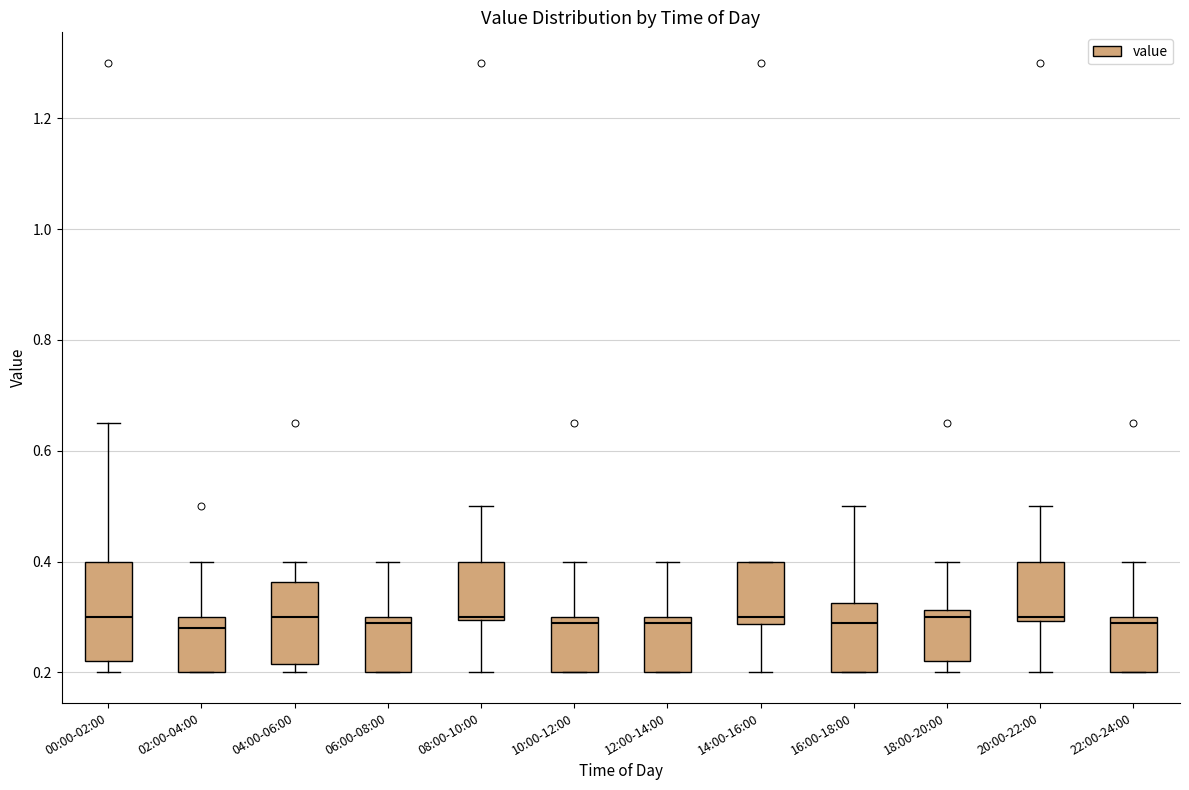

Reading left to right, transcribe this box plot: for each box, give where its median line is, the range the box spans, and where its two whiskers end, as read against the y-axis. The values are not printed on the chart, so give them approximately, as read against the axis.

00:00-02:00: median 0.30, box 0.22 to 0.40, whiskers 0.20 to 0.66
02:00-04:00: median 0.28, box 0.20 to 0.30, whiskers 0.20 to 0.40
04:00-06:00: median 0.30, box 0.22 to 0.36, whiskers 0.20 to 0.40
06:00-08:00: median 0.30 (just below the box's upper edge), box 0.20 to 0.30, whiskers 0.20 to 0.40
08:00-10:00: median 0.30, box 0.30 to 0.40, whiskers 0.20 to 0.50
10:00-12:00: median 0.30 (just below the box's upper edge), box 0.20 to 0.30, whiskers 0.20 to 0.40
12:00-14:00: median 0.30 (just below the box's upper edge), box 0.20 to 0.30, whiskers 0.20 to 0.40
14:00-16:00: median 0.30, box 0.28 to 0.40, whiskers 0.20 to 0.40
16:00-18:00: median 0.30, box 0.20 to 0.32, whiskers 0.20 to 0.50
18:00-20:00: median 0.30, box 0.22 to 0.32, whiskers 0.20 to 0.40
20:00-22:00: median 0.30 (just above the box's lower edge), box 0.30 to 0.40, whiskers 0.20 to 0.50
22:00-24:00: median 0.30 (just below the box's upper edge), box 0.20 to 0.30, whiskers 0.20 to 0.40